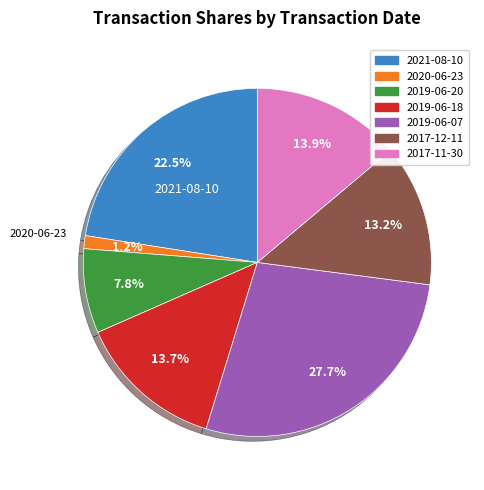

Which category has the smallest portion of the pie?

2020-06-23